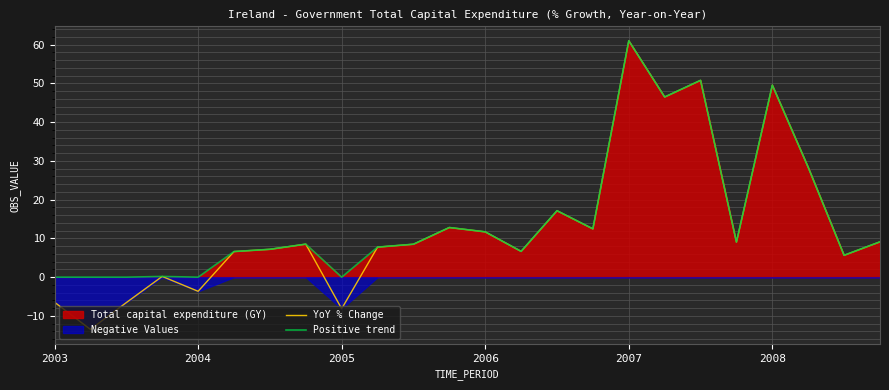

Which category has the highest value in the Positive trend series?

2007